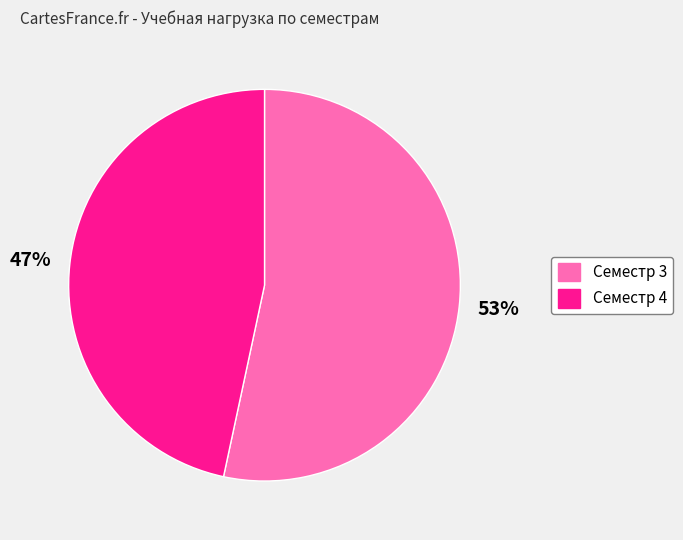

Which category has the smallest portion of the pie?

Семестр 4